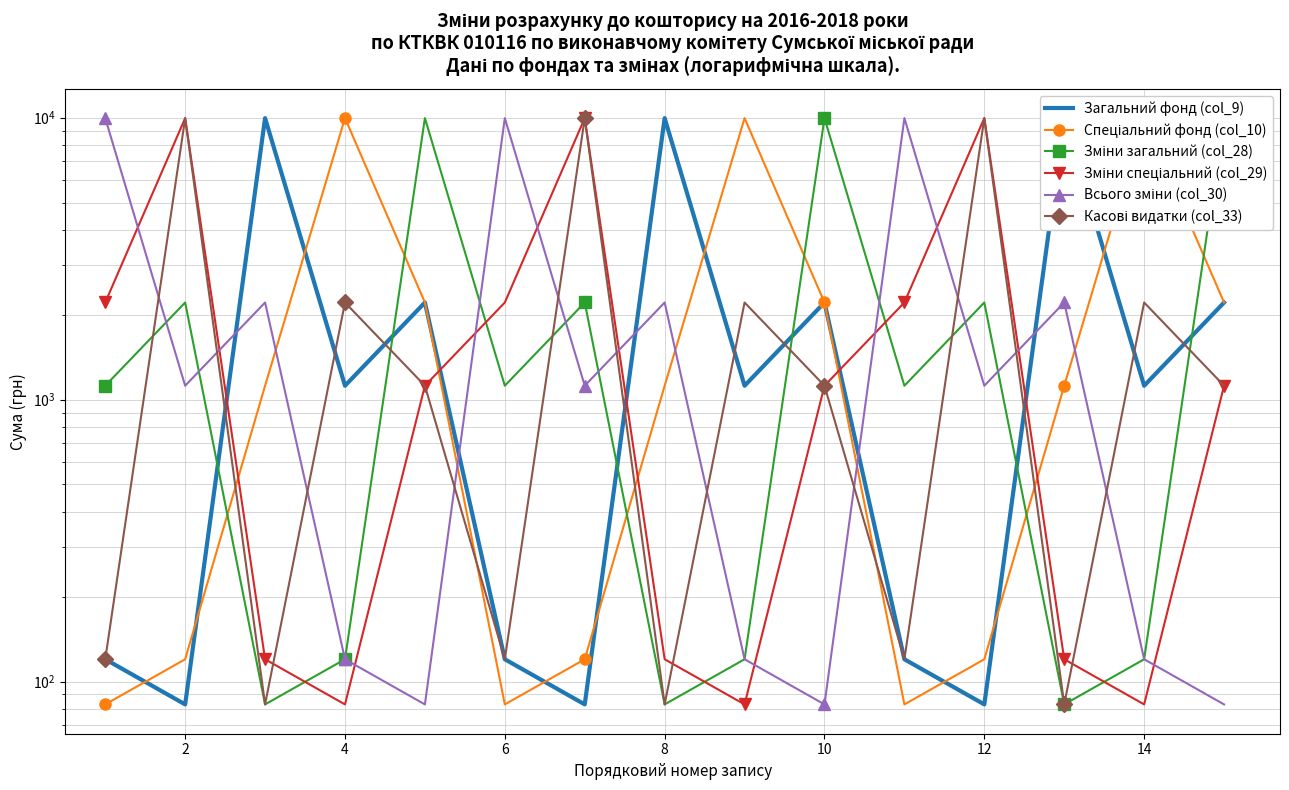

At how many categories does at least one series exceed 1561?

15